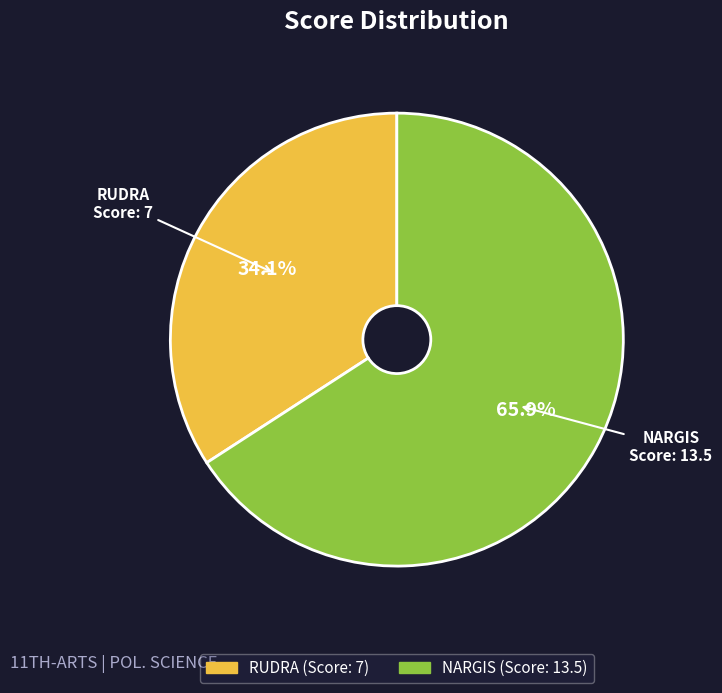

True or false: NARGIS accounts for 53% of the total.

False